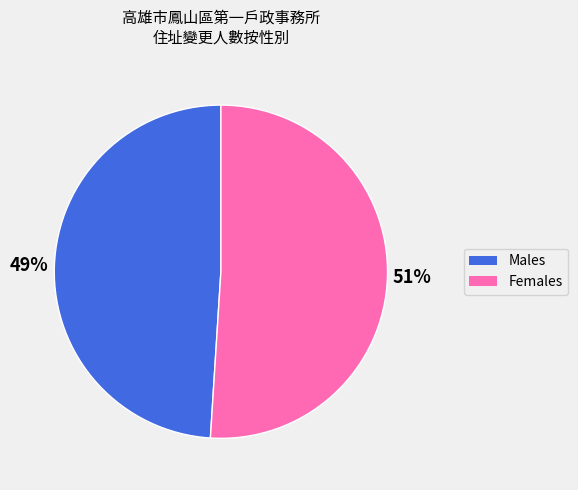

To the nearest percent, what is the difference between the largest and smallest slice percentages?

2%